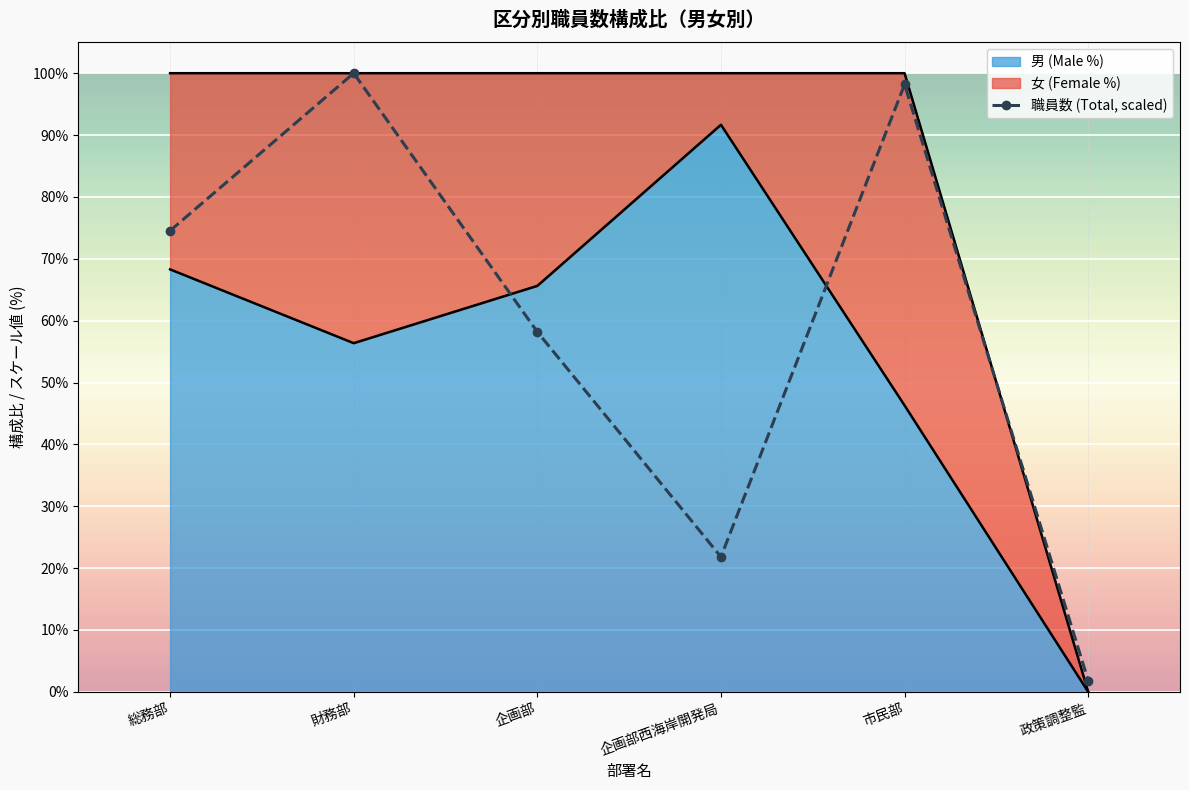

Reading left to right, transcribe all the data shown in this chart.

総務部=74.5	財務部=100.0	企画部=58.2	企画部西海岸開発局=21.8	市民部=98.2	政策調整監=1.8